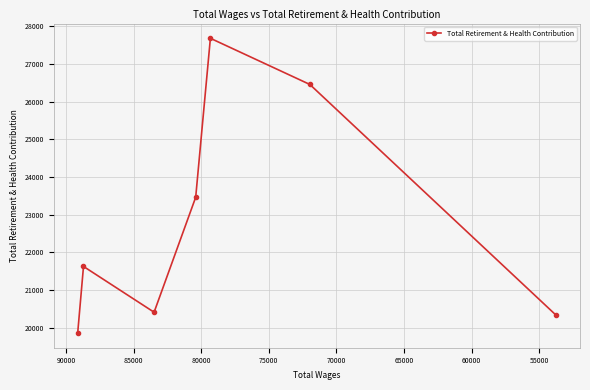

What is the average value?

22829